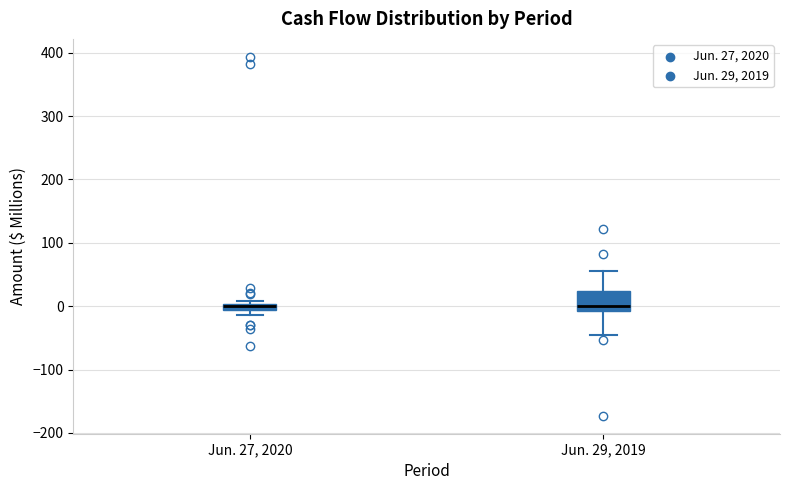

Where does the upper whisker of the box for Jun. 29, 2019 end on the y-axis? The values are not printed on the chart, so give them approximately, as read against the axis.

60